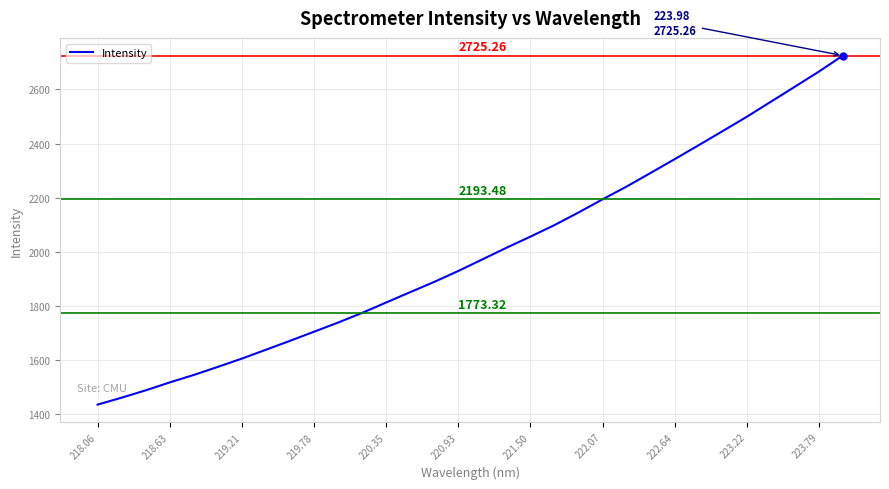

What is the value of the 9th point from the left?

1669.8